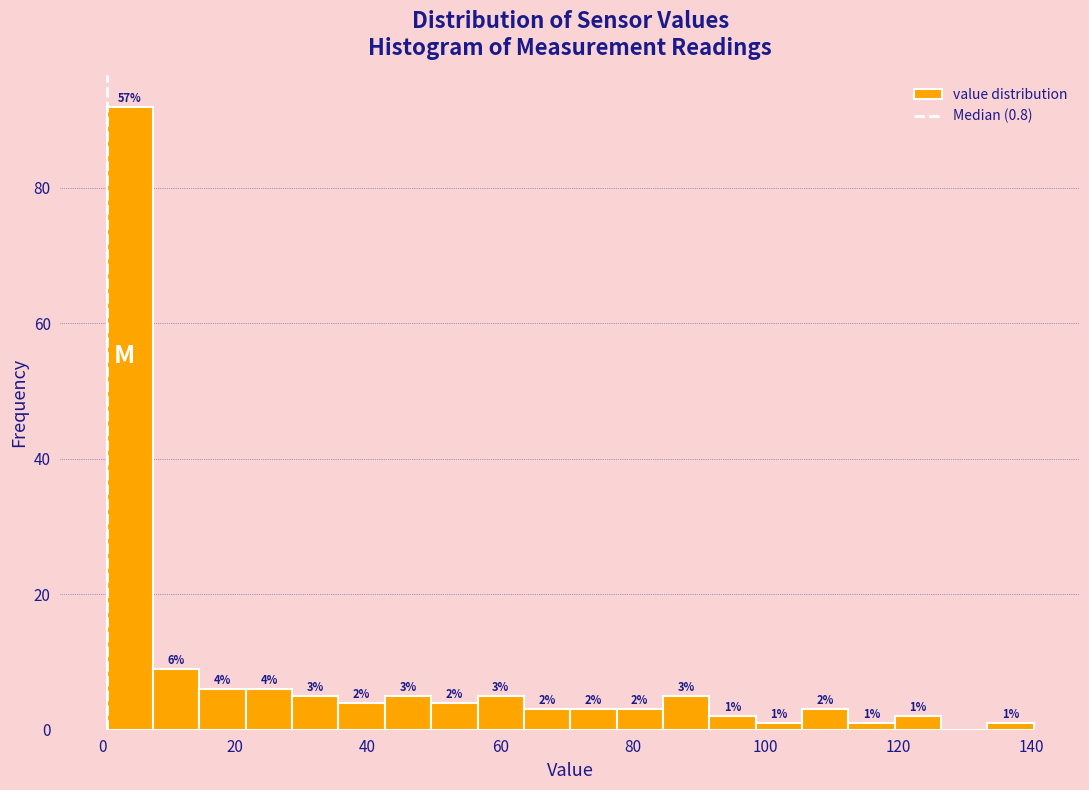

Read against the x-axis, roughly where is the centre of the tallest bar?

4